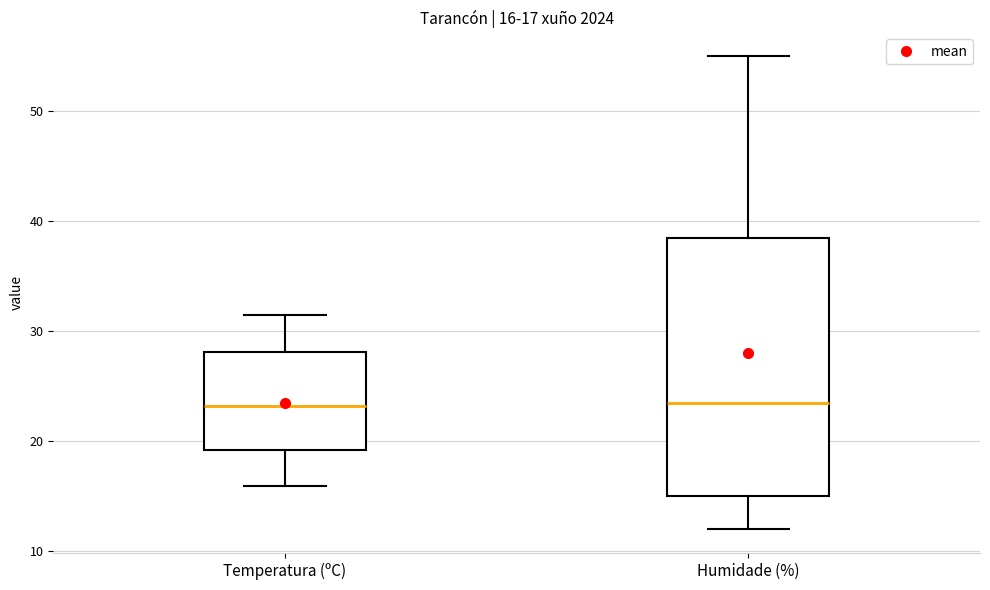

Comparing the boxes themselves (not the whiskers), which one is the tallest?

Humidade (%)